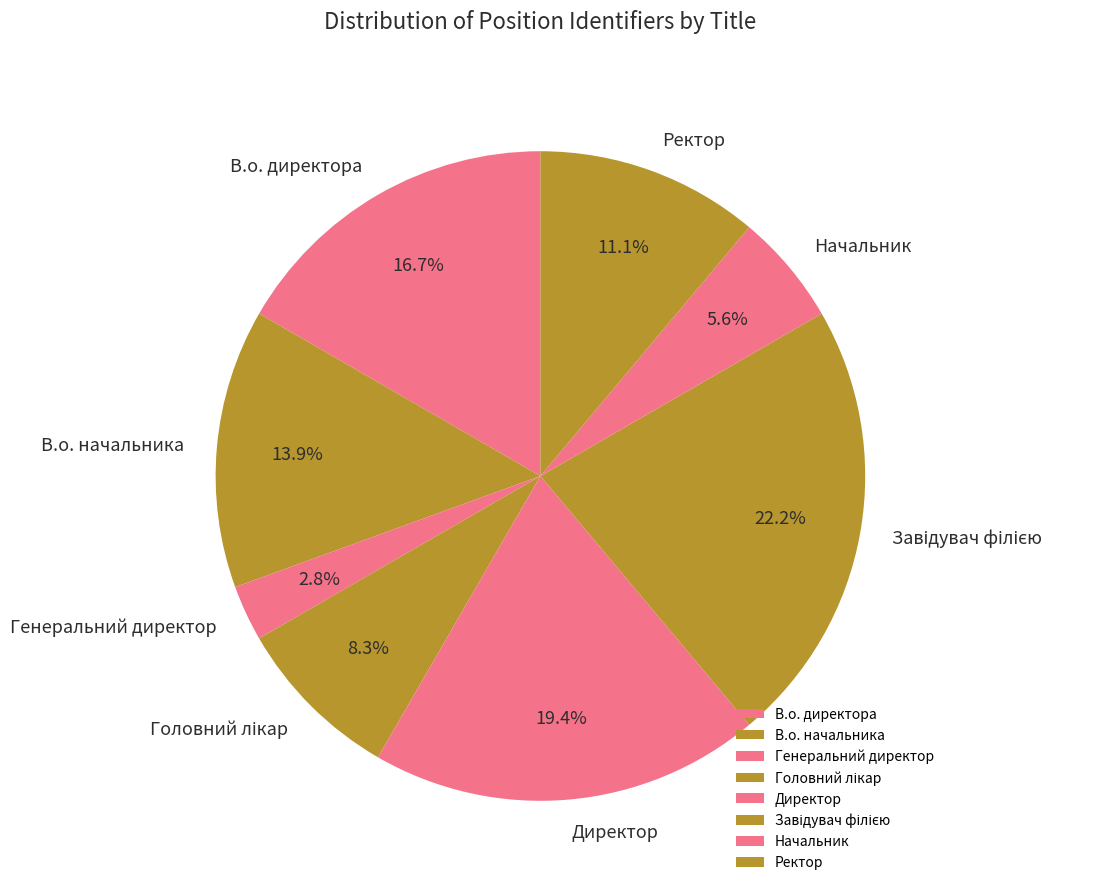

How many slices are in this pie chart?

8